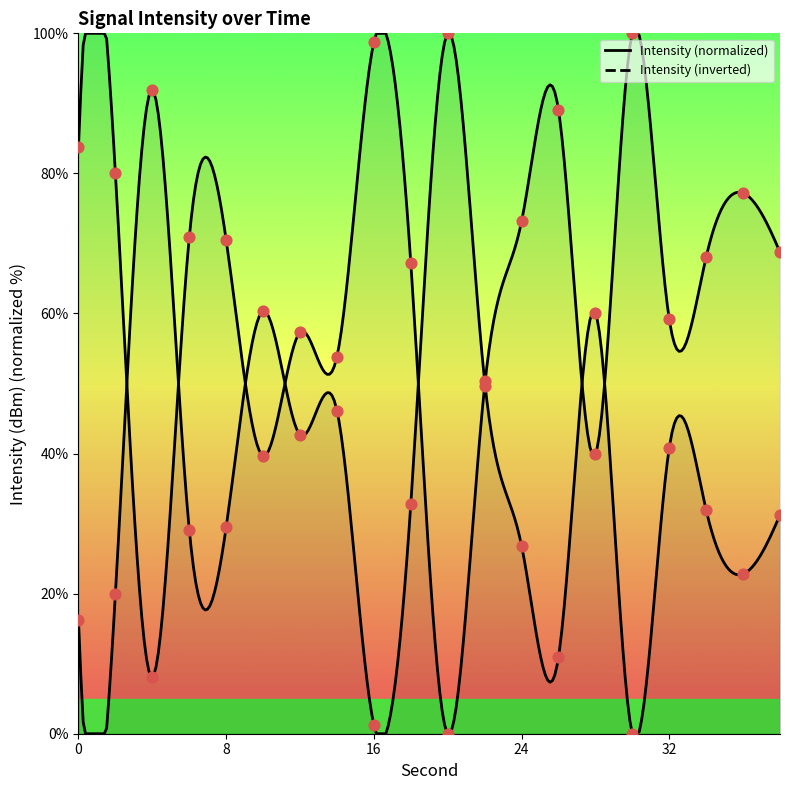

What is the change in value from 18 to 34?

+0.8